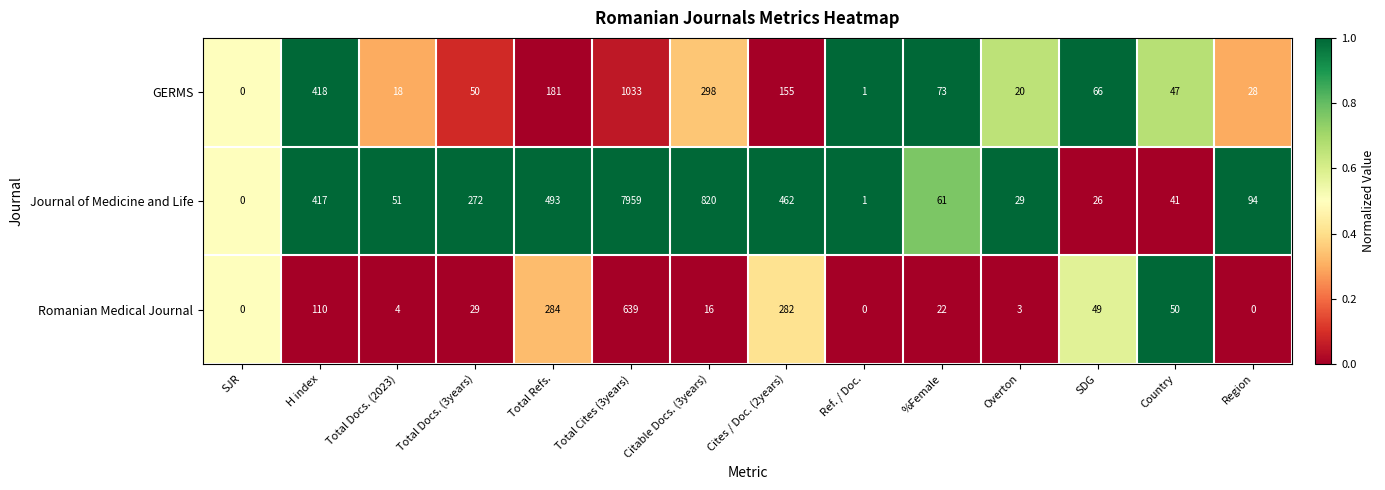

Which series has the widest spread of values?

Journal of Medicine and Life